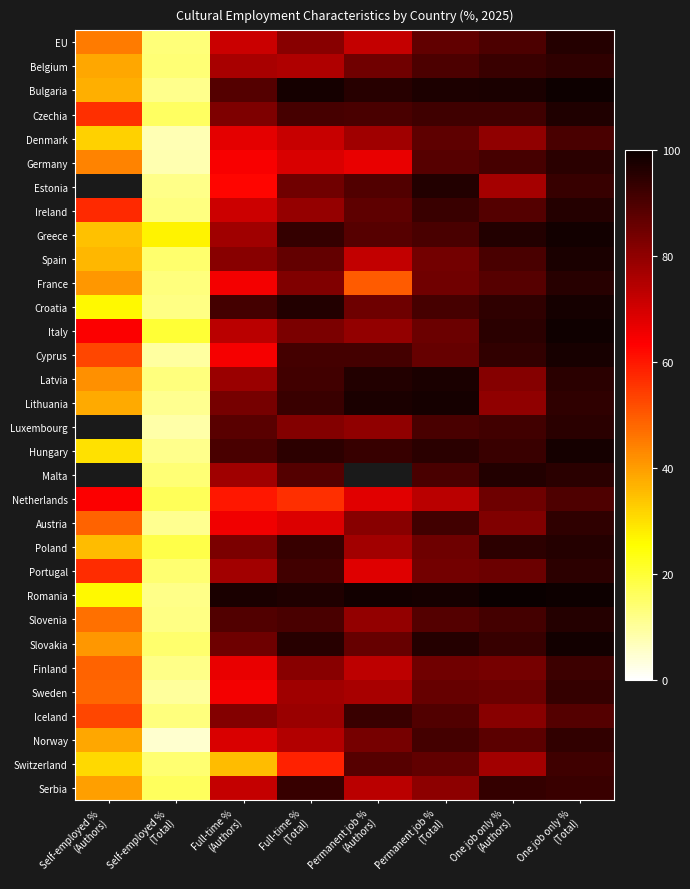

What is the minimum value for Lithuania?

11.2